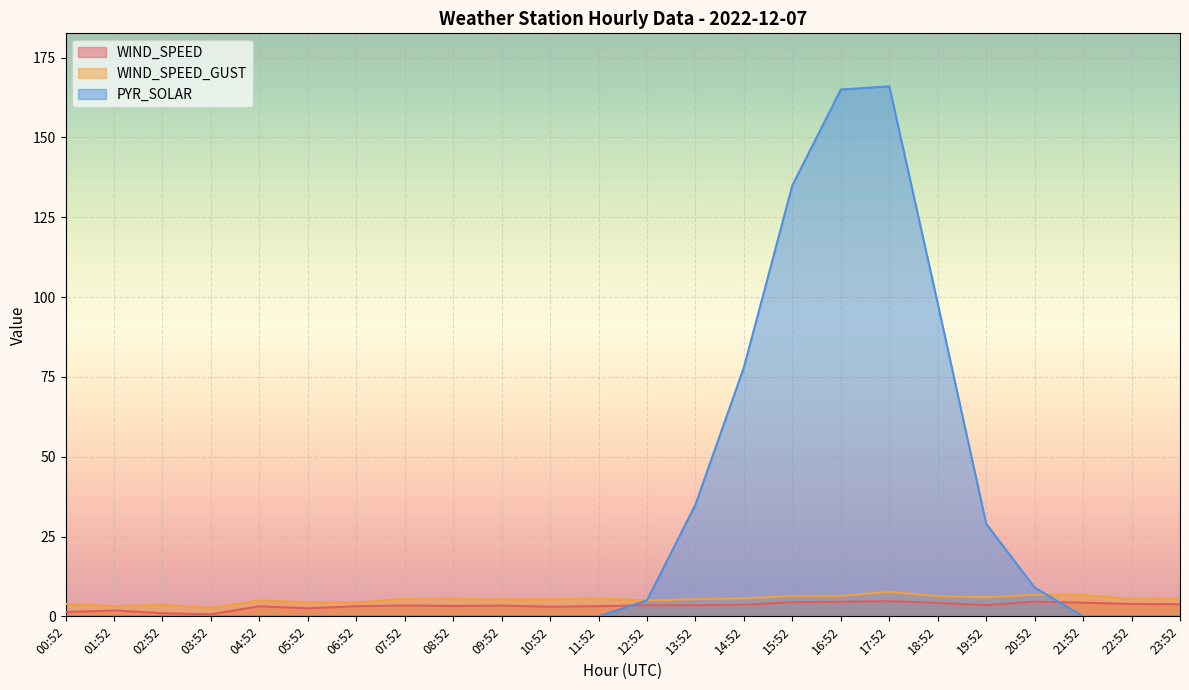

Which series has the largest range (max minus min)?

PYR_SOLAR